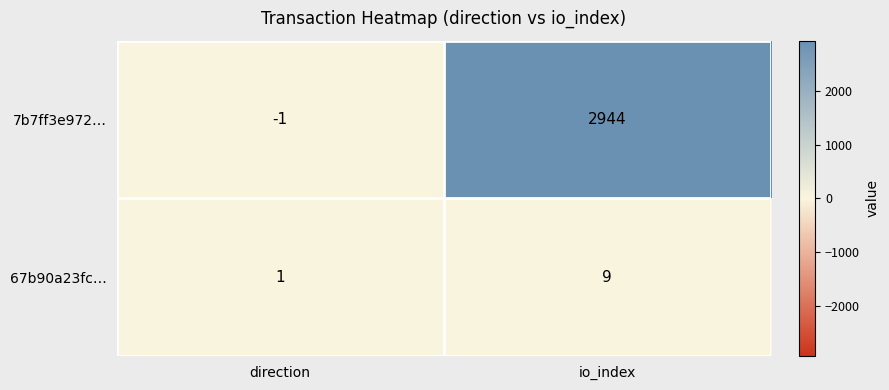

Which category has the highest value across all series?

io_index